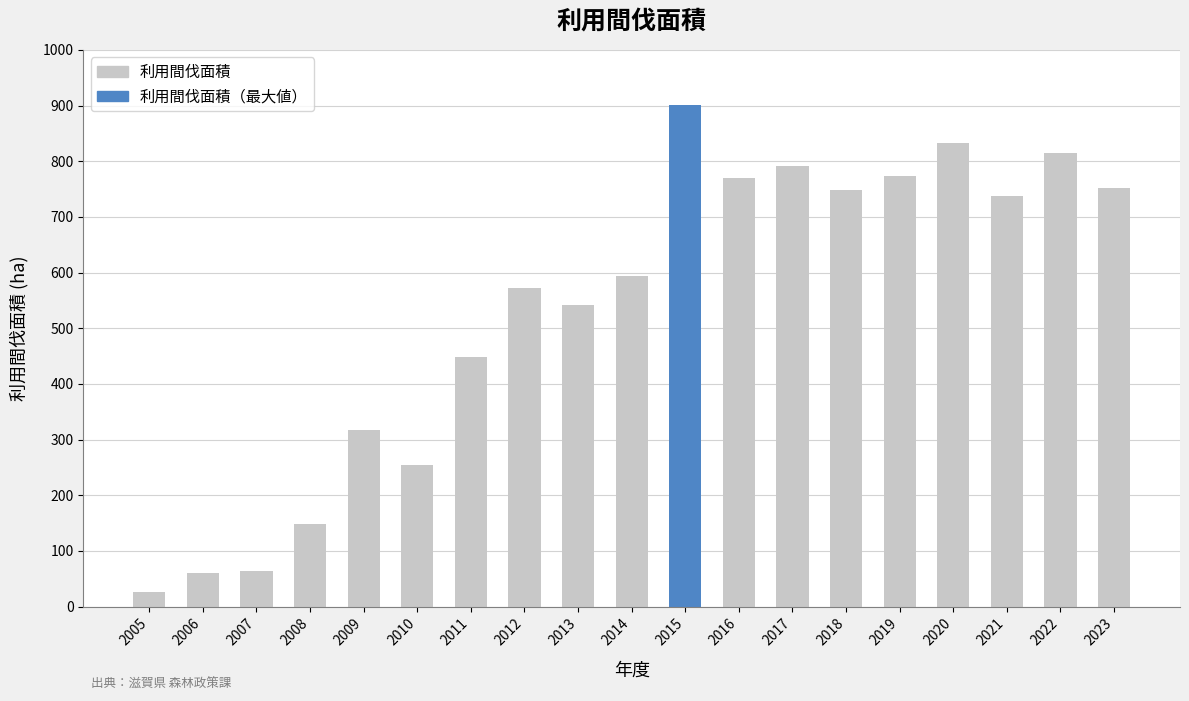

What is the value of the 16th bar from the left?

832